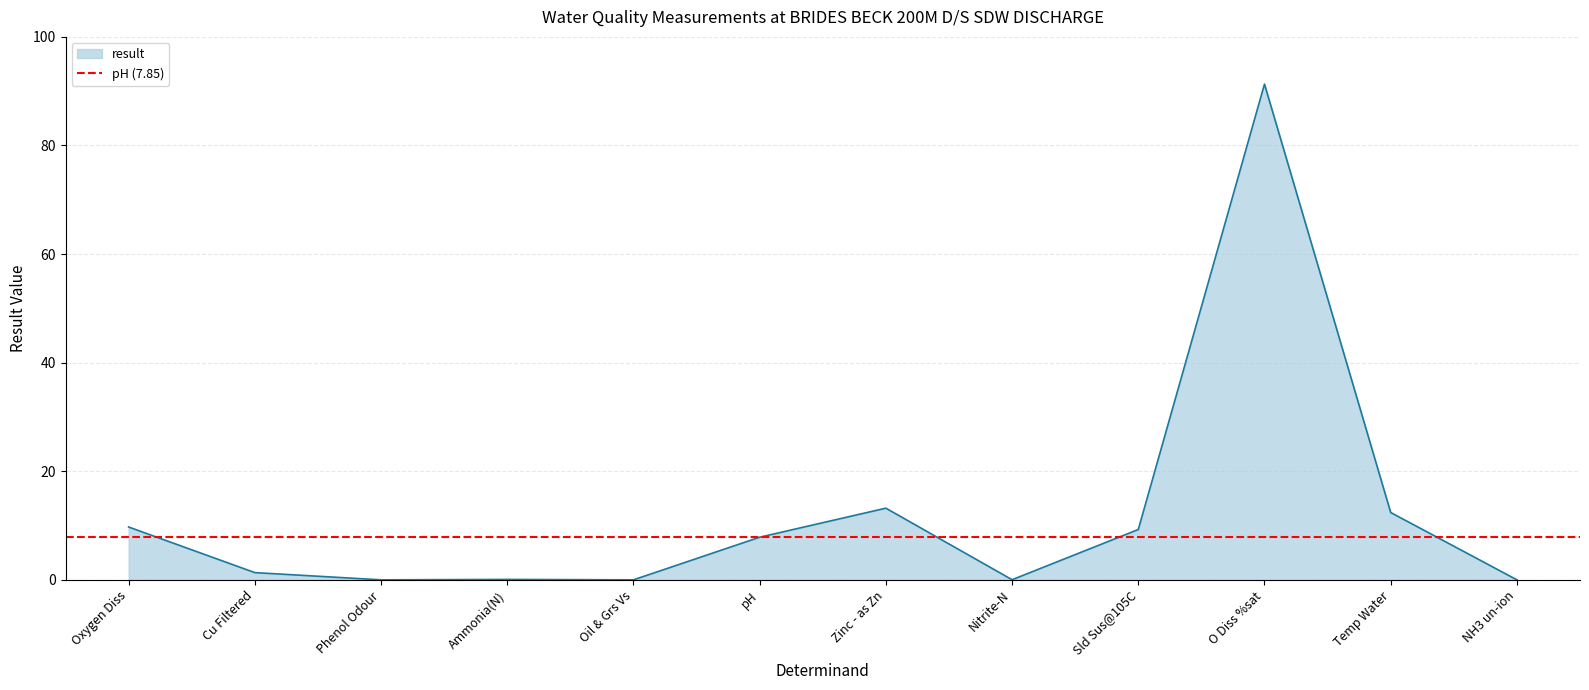

Between Cu Filtered and Oxygen Diss, which is larger?

Oxygen Diss